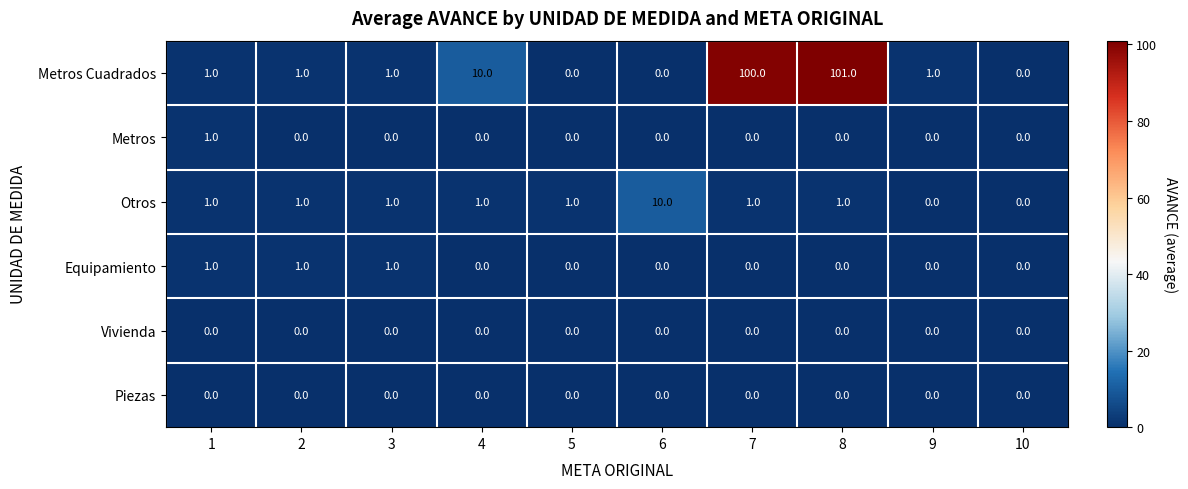

The Metros series shows 0 at 8. True or false?

True